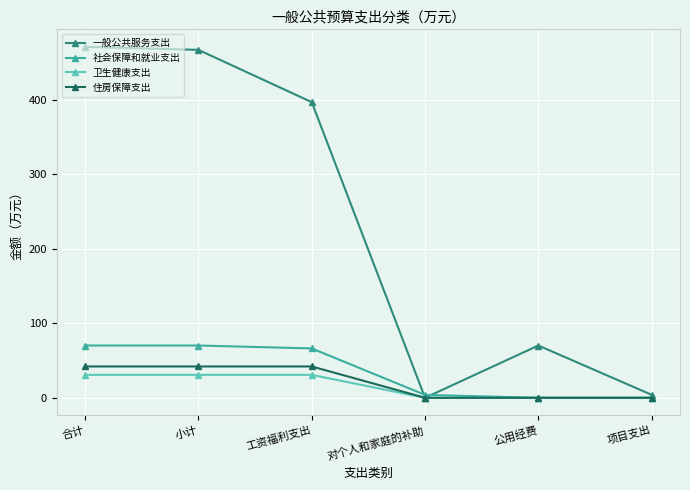

Which series changed the most between 对个人和家庭的补助 and 公用经费?

一般公共服务支出